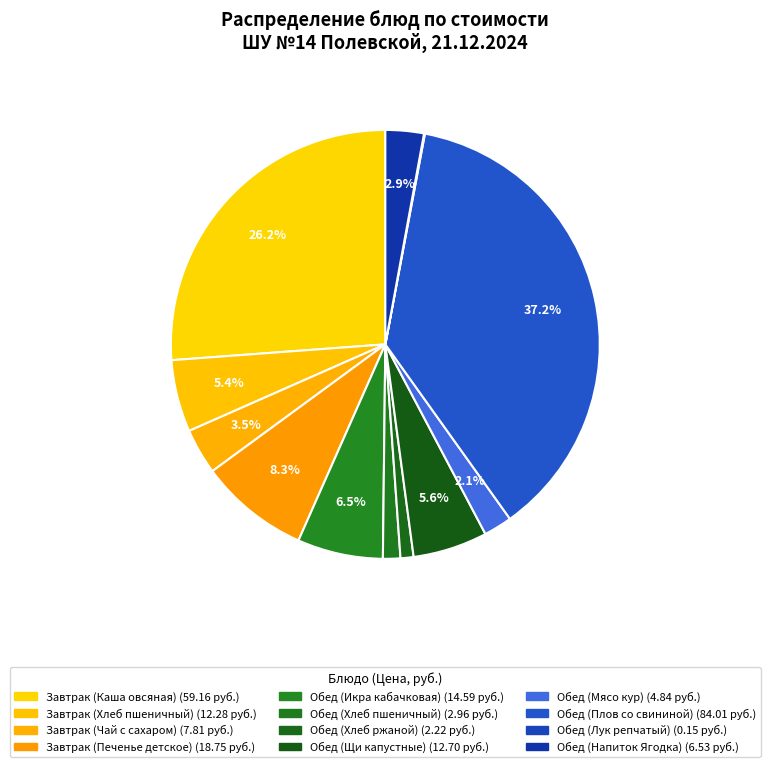

How many segments does this pie chart have?

12